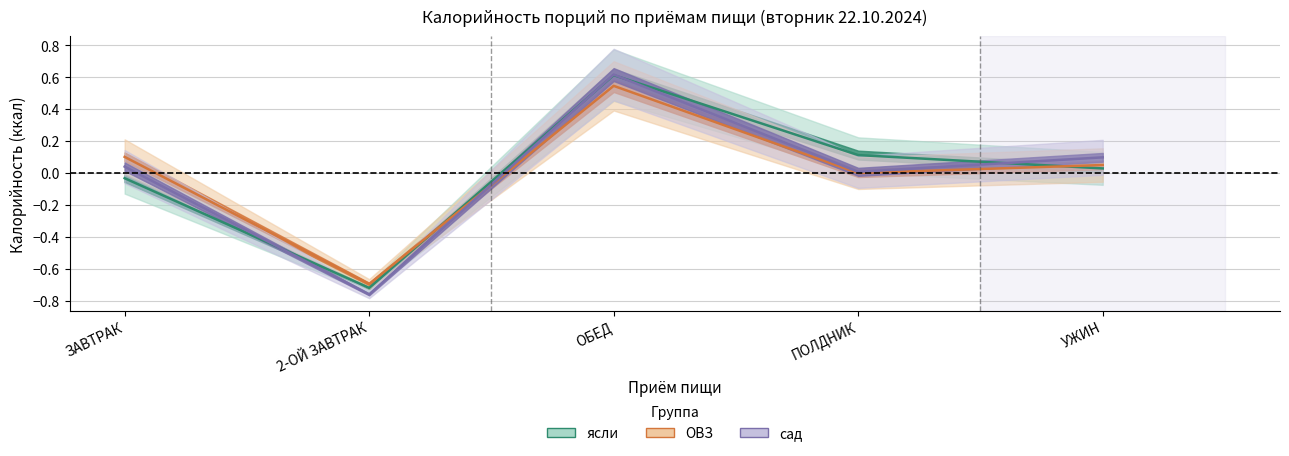

What is the spread (max minus min) of values at ОБЕД?

0.1